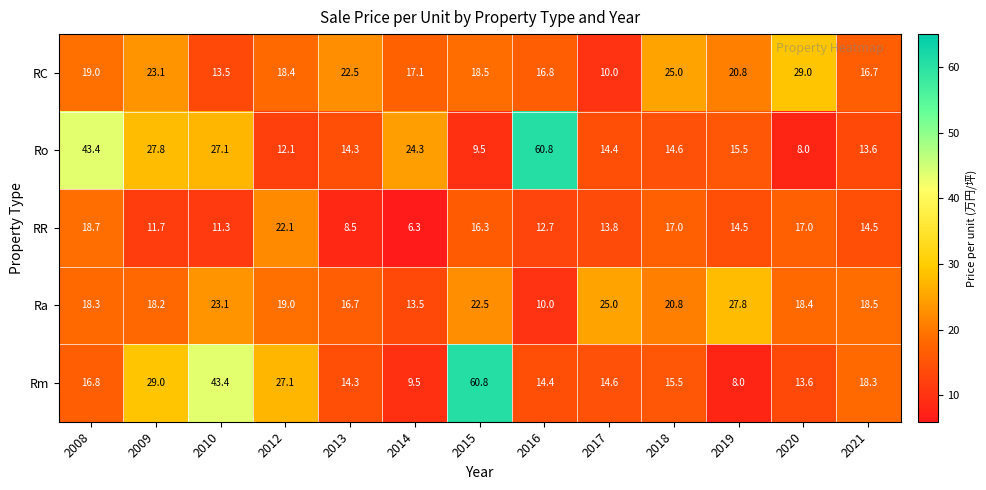

At 2009, list the series in order from largest to smallest.

Rm, Ro, RC, Ra, RR